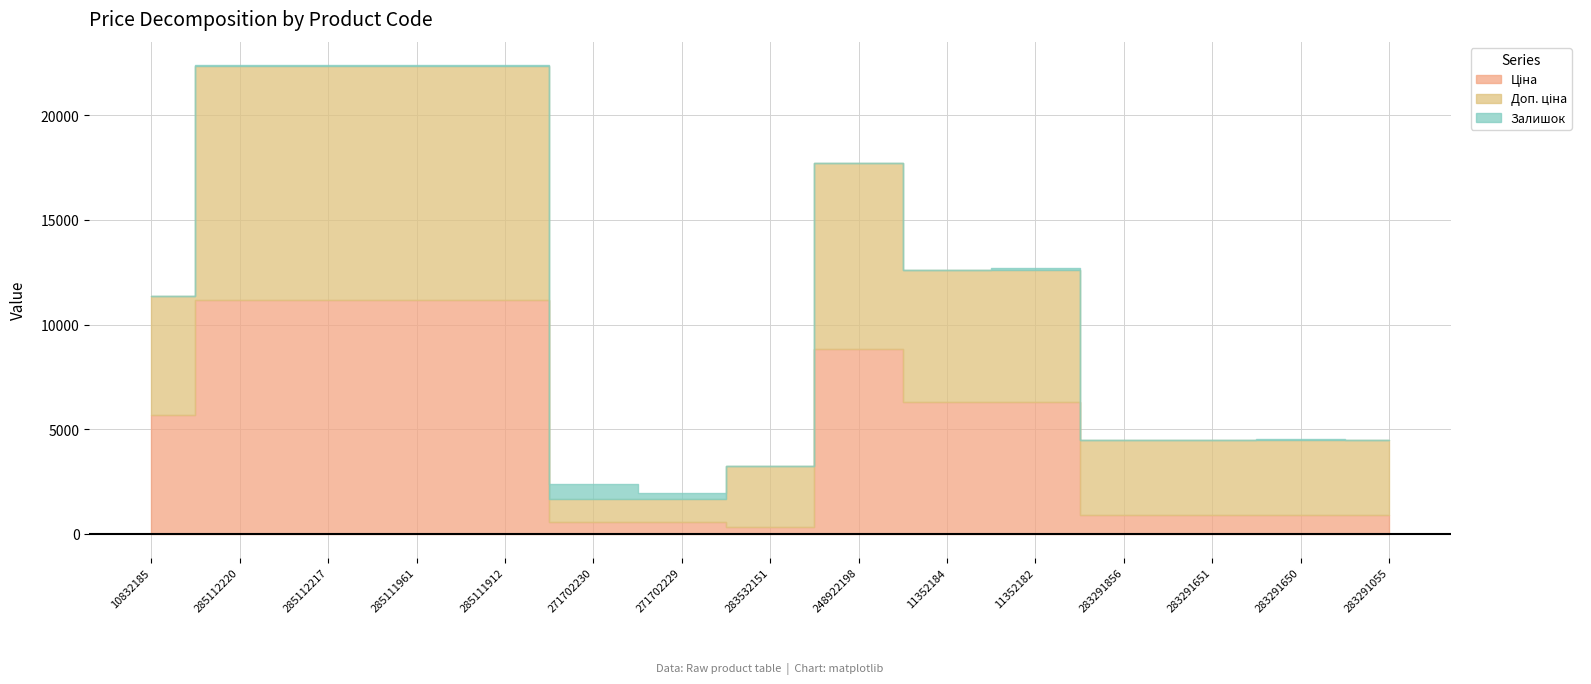

How many series are shown in this chart?

3